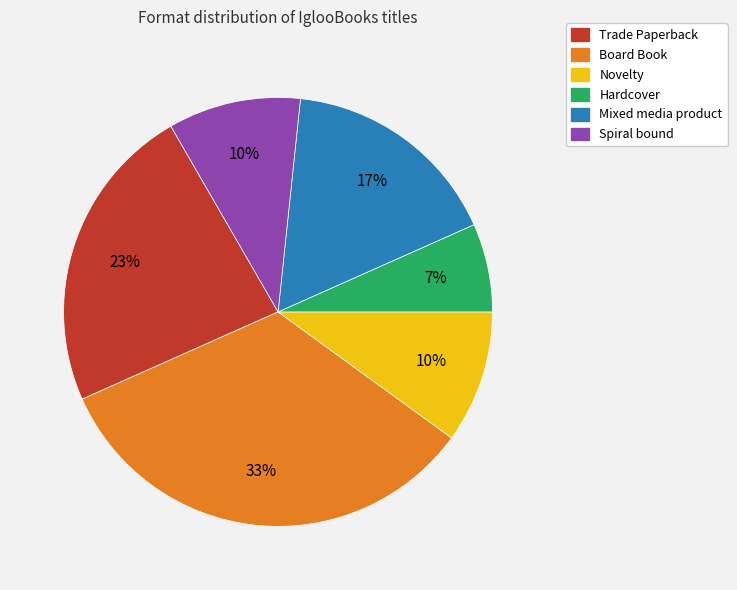

Between Trade Paperback and Novelty, which is larger?

Trade Paperback